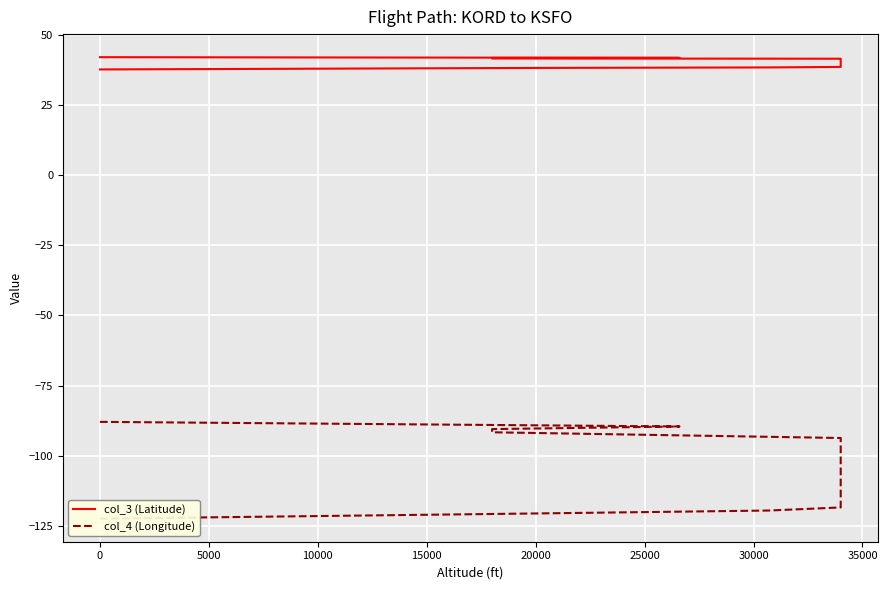

Is this an area chart (filled region under the line)?

No